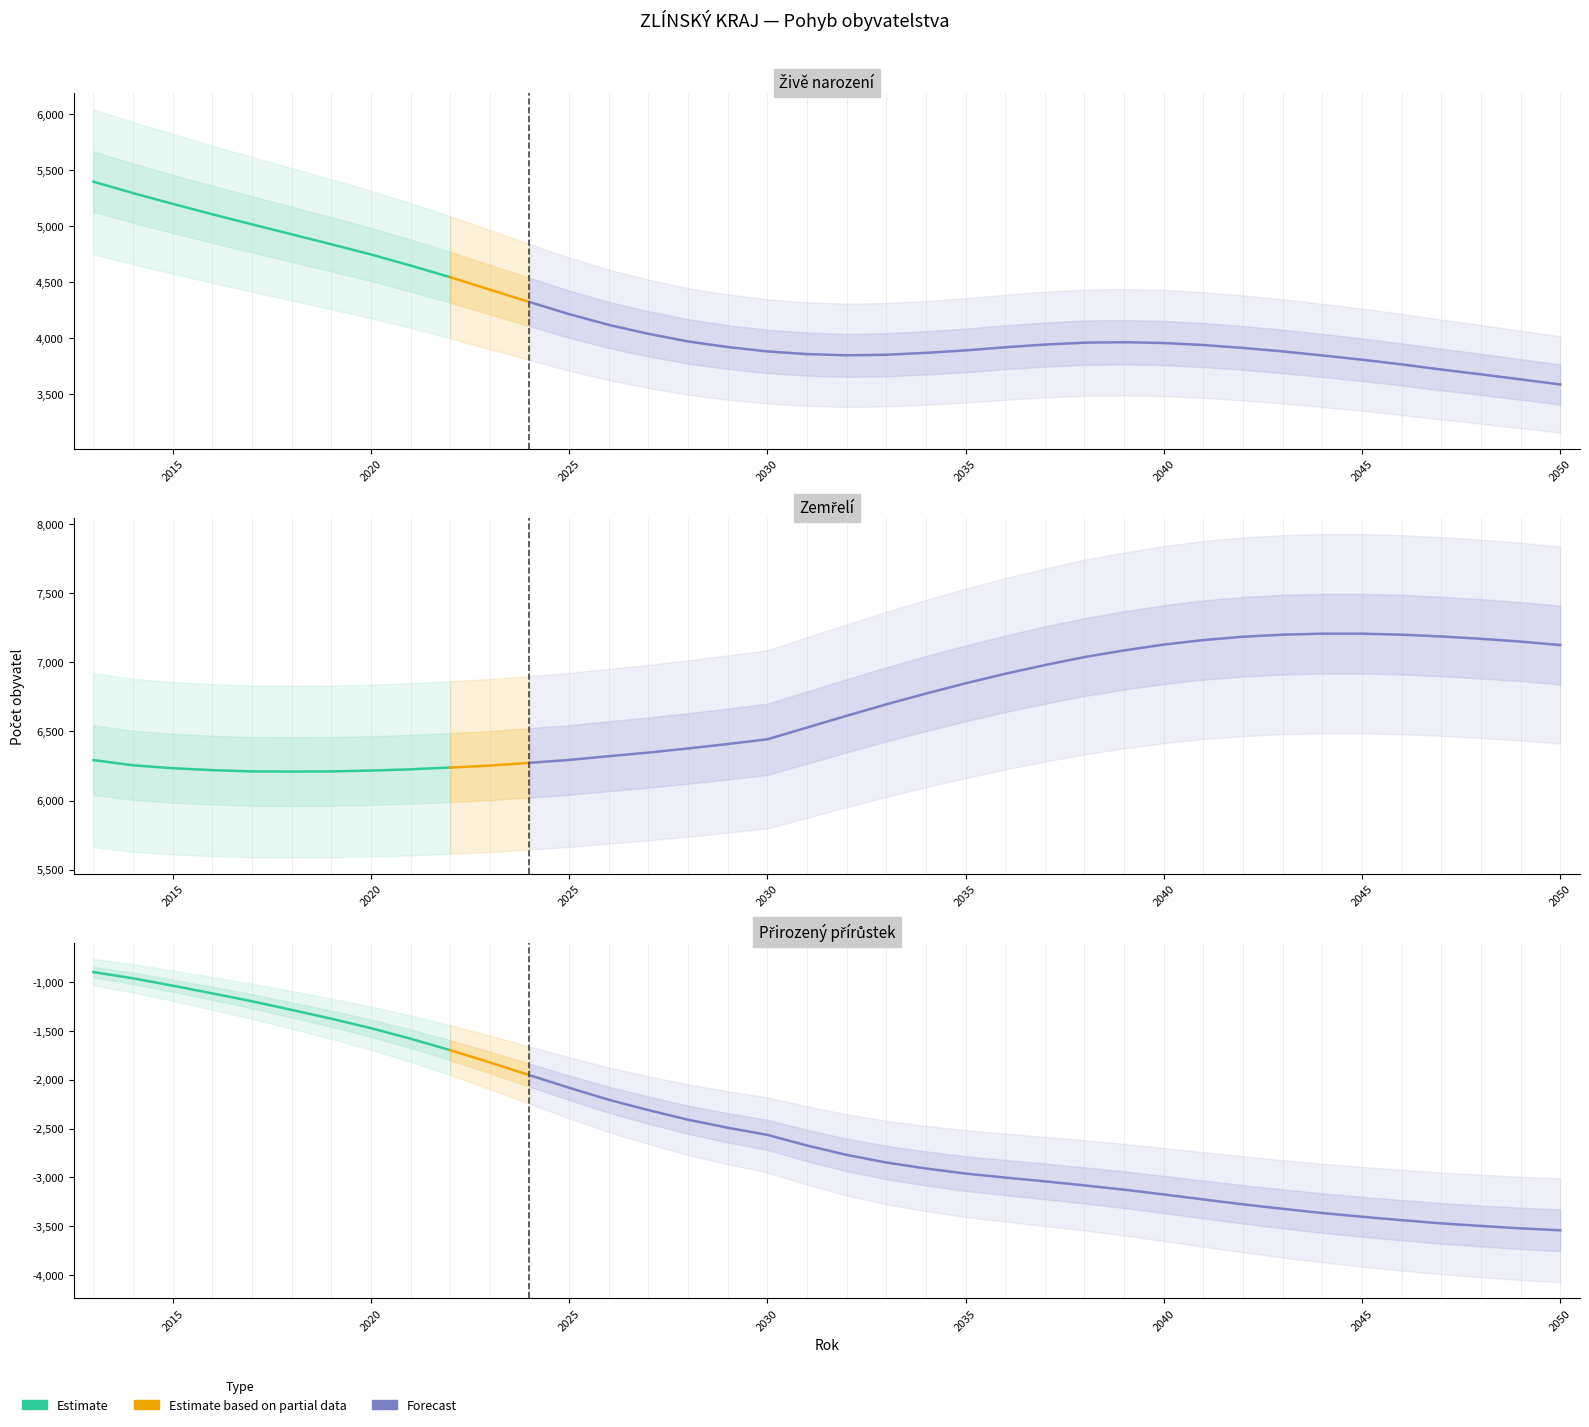

What is the value of the Přirozený přírůstek point at the 26th from the left?

-3082